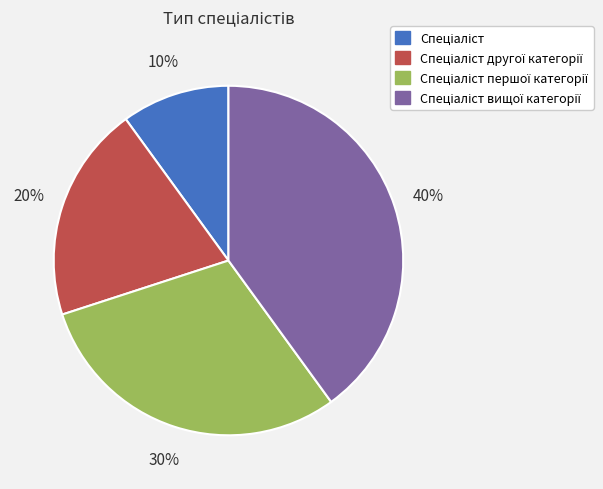

How many slices are in this pie chart?

4